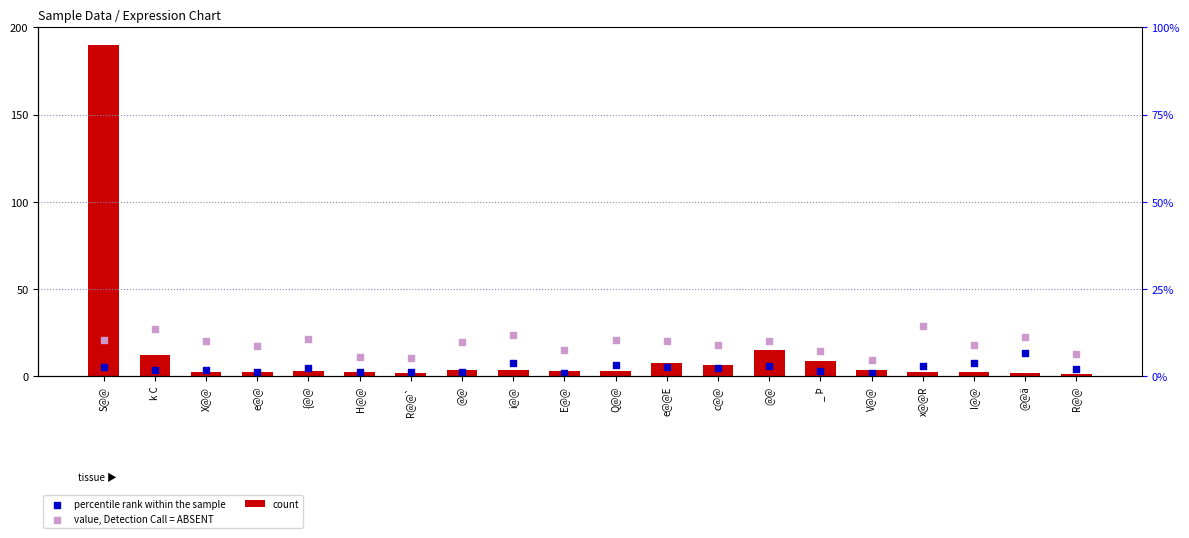

At how many categories does at least one series exceed 157?

1